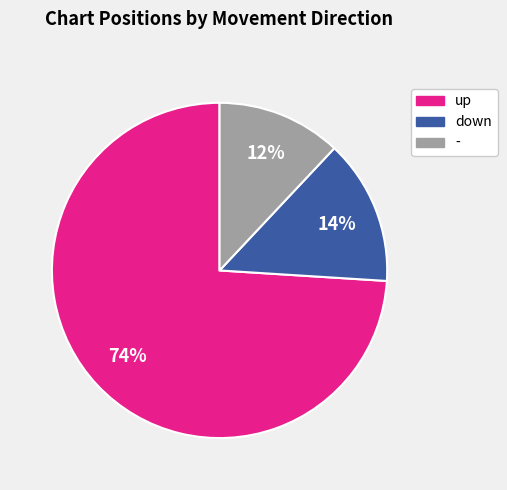

Which slice is the smallest?

-